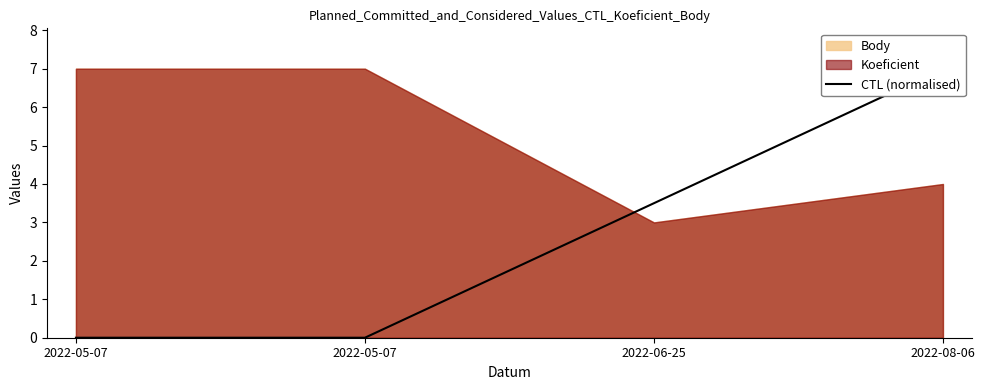

What is the difference between the values at 2022-06-25 and 2022-05-07?

3.5